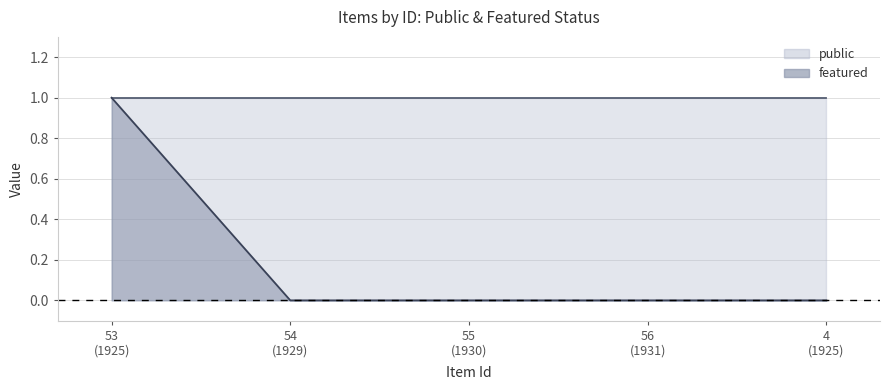

Which series has the largest range (max minus min)?

featured (line)